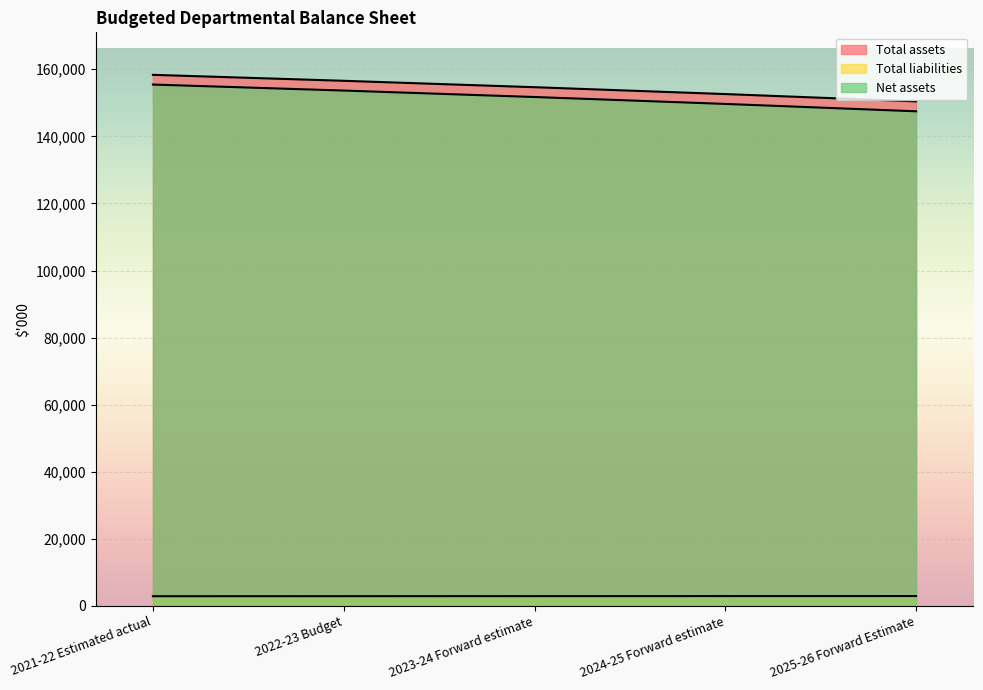

What is the spread (max minus min) of values at 2023-24 Forward estimate?

151719